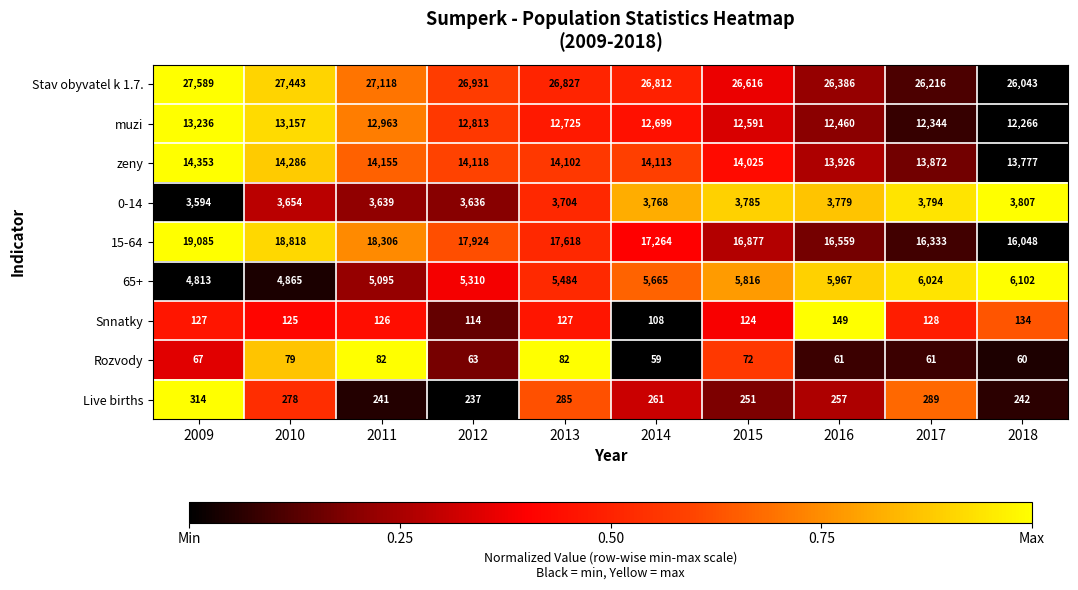

At how many categories does at least one series exceed 11273?

10